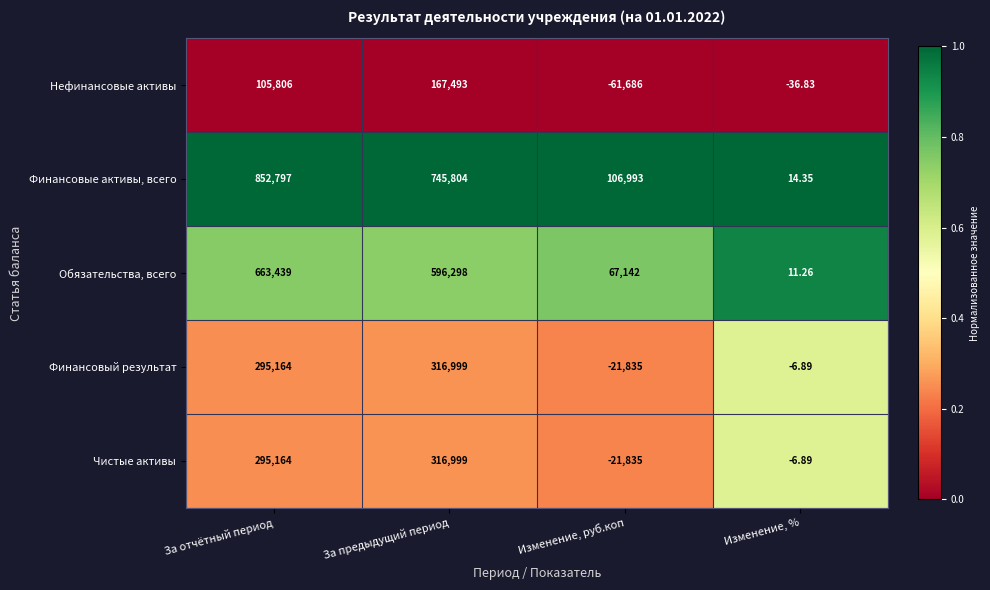

List the labels in order of Нефинансовые активы value, largest first.

За предыдущий период, За отчётный период, Изменение, %, Изменение, руб.коп